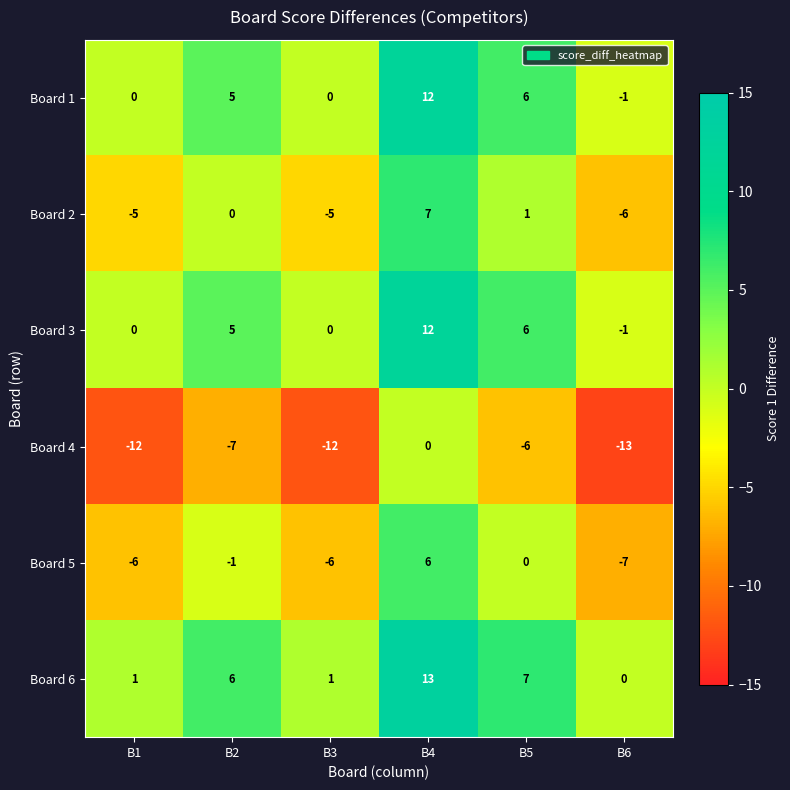

What is the total value across all series at B4?

50